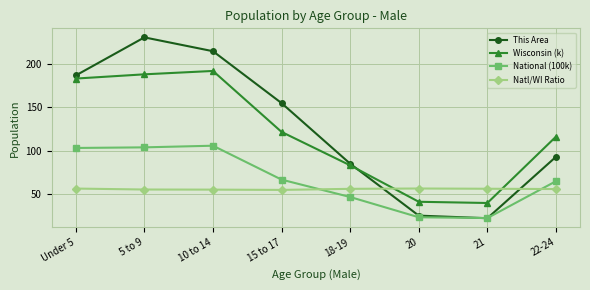

True or false: Natl/WI Ratio and This Area cross at least once.

True